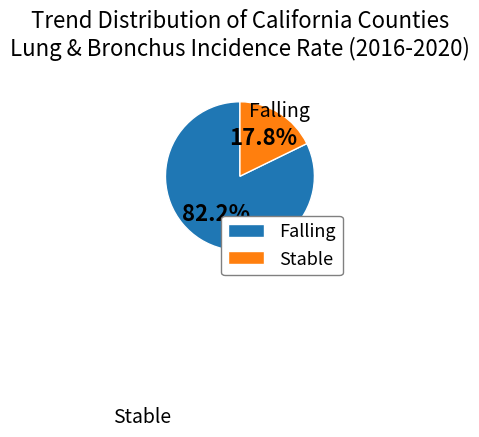

How many slices are in this pie chart?

2